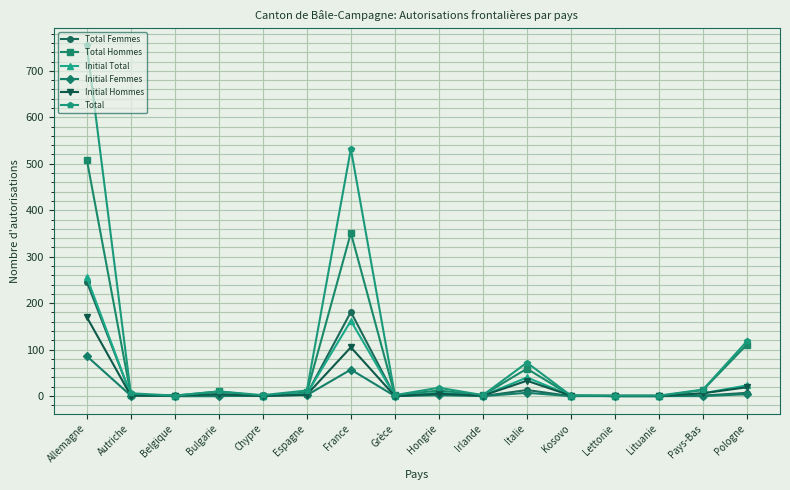

What is the label of the 5th point from the right?

Kosovo